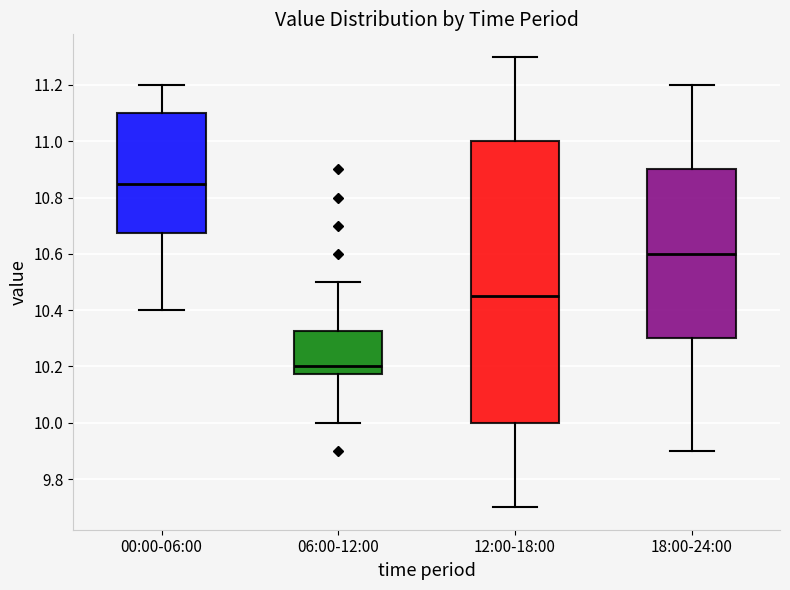

Where does the upper whisker of the box for 06:00-12:00 end on the y-axis? The values are not printed on the chart, so give them approximately, as read against the axis.

10.50